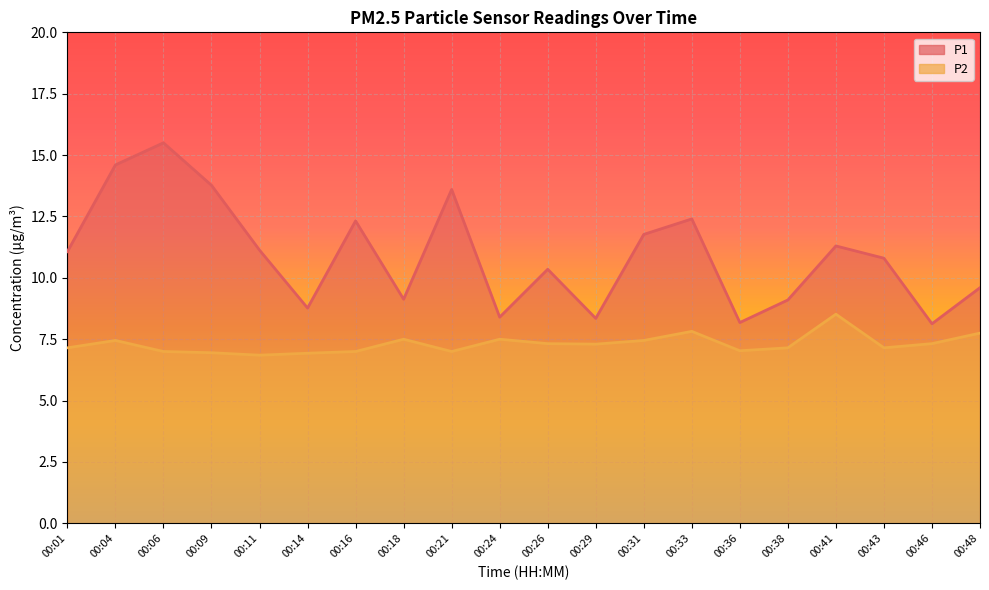

What is the highest value of the P1 series?

15.5